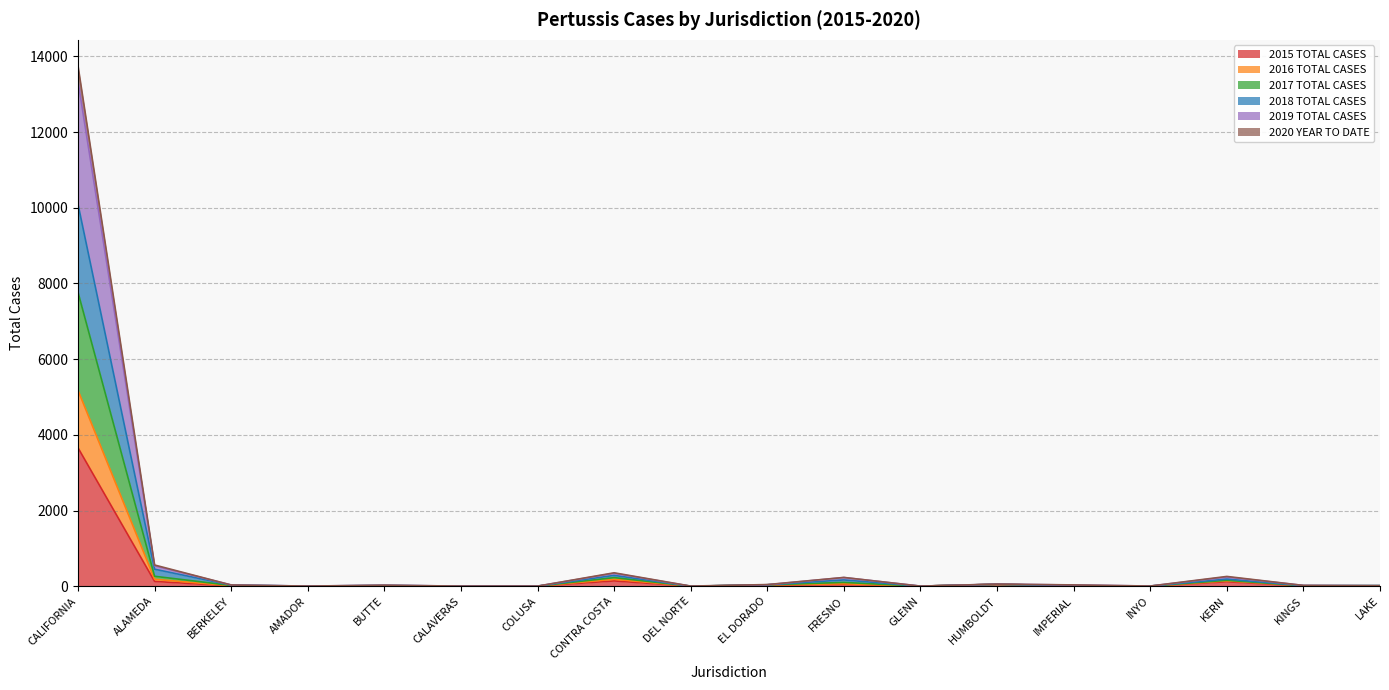

How many categories are shown in the chart?

18